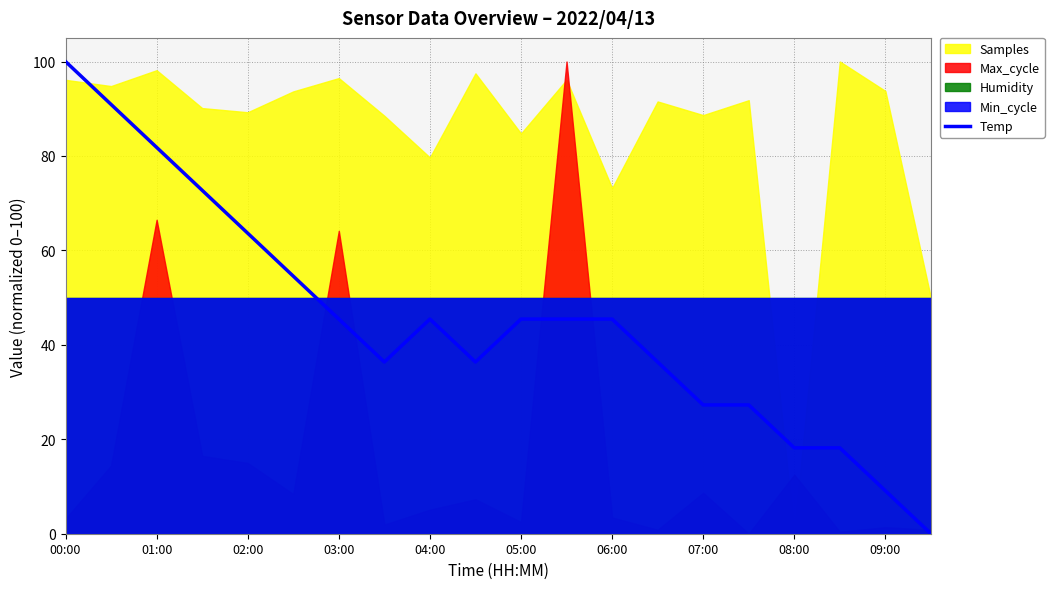

Is it true that Temp equals 45.5 at 03:00?

True